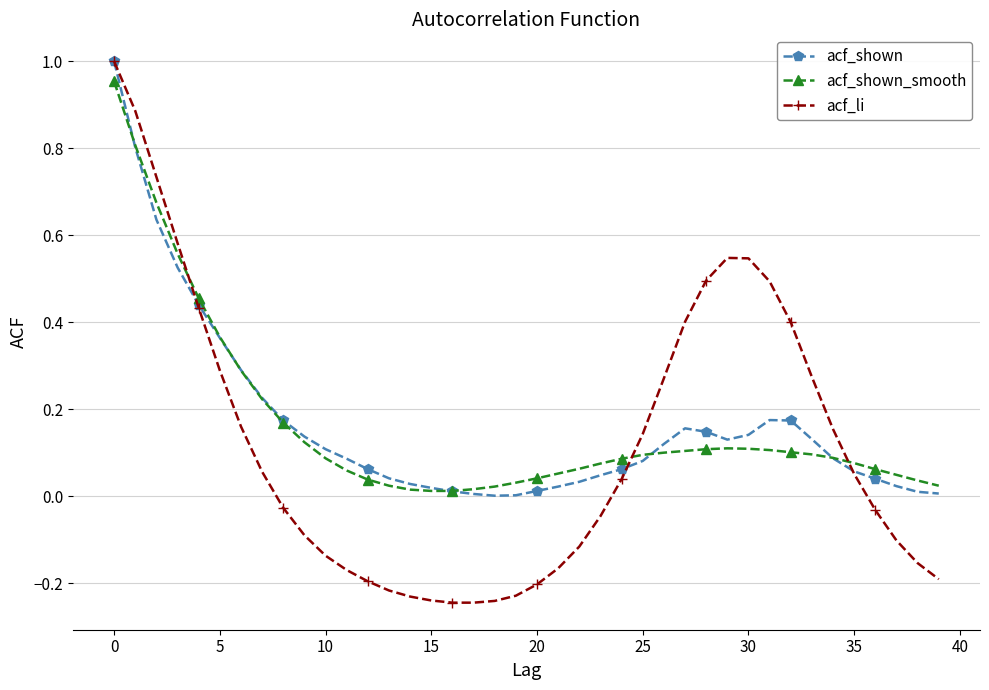

True or false: acf_li has more than 0 interior local peaks.

True